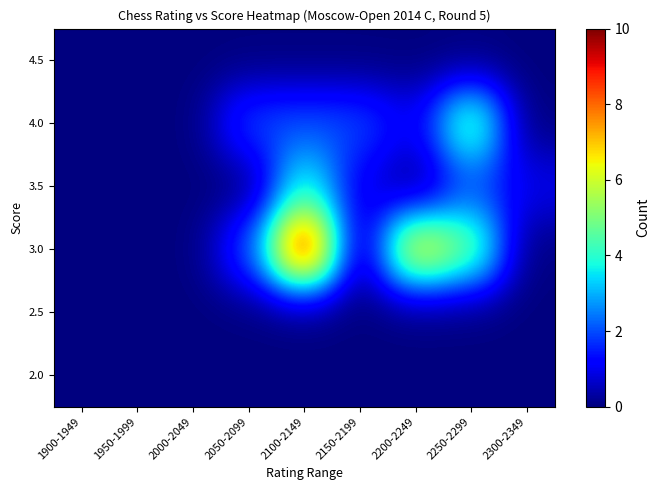

Reading left to right, transcribe all the data shown in this chart.

2.0: 1900-1949=0	1950-1999=0	2000-2049=0	2050-2099=0	2100-2149=0	2150-2199=0	2200-2249=0	2250-2299=0	2300-2349=0
2.5: 1900-1949=0	1950-1999=0	2000-2049=0	2050-2099=0	2100-2149=0	2150-2199=0	2200-2249=0	2250-2299=0	2300-2349=0
3.0: 1900-1949=0	1950-1999=0	2000-2049=0	2050-2099=2	2100-2149=10	2150-2199=0	2200-2249=7	2250-2299=5	2300-2349=0
3.5: 1900-1949=0	1950-1999=0	2000-2049=0	2050-2099=0	2100-2149=4	2150-2199=1	2200-2249=0	2250-2299=2	2300-2349=1
4.0: 1900-1949=0	1950-1999=0	2000-2049=0	2050-2099=2	2100-2149=2	2150-2199=2	2200-2249=1	2250-2299=5	2300-2349=0
4.5: 1900-1949=0	1950-1999=0	2000-2049=0	2050-2099=0	2100-2149=0	2150-2199=0	2200-2249=0	2250-2299=0	2300-2349=0